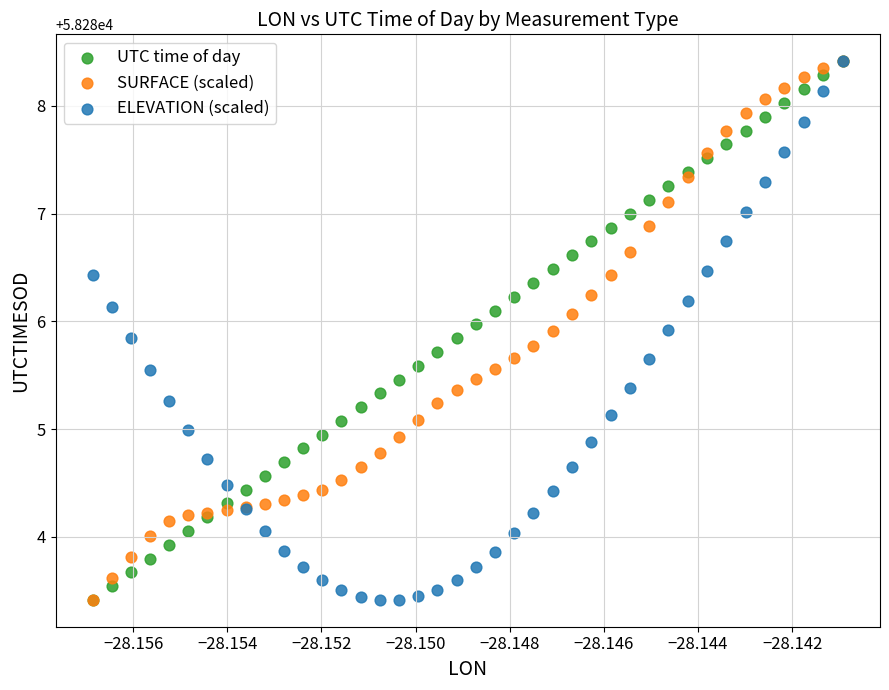

What are all the series names shown in the legend?

UTC time of day, SURFACE (scaled), ELEVATION (scaled)